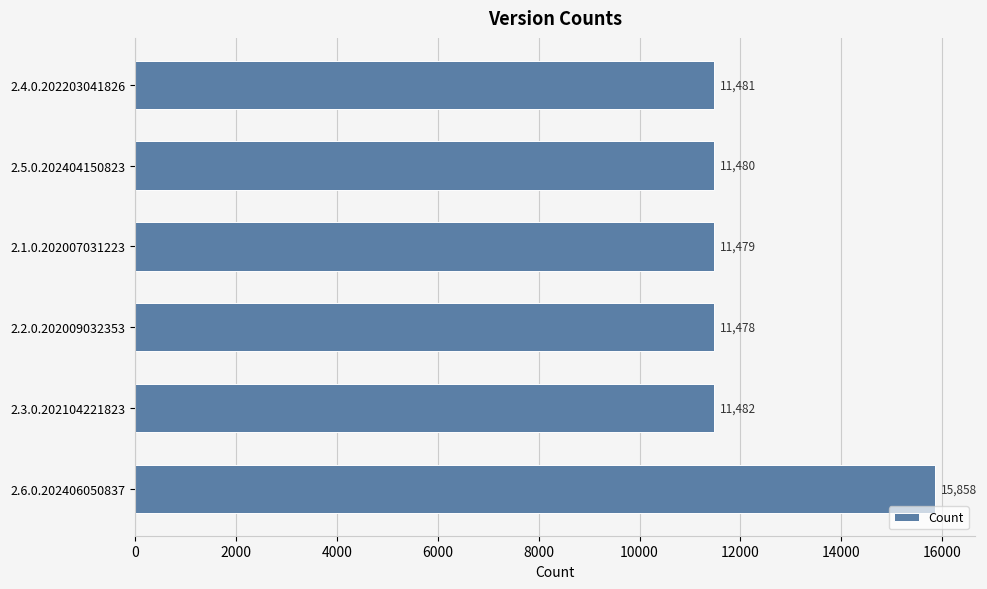

The chart shows a value of 7849 at 2.1.0.202007031223. True or false?

False